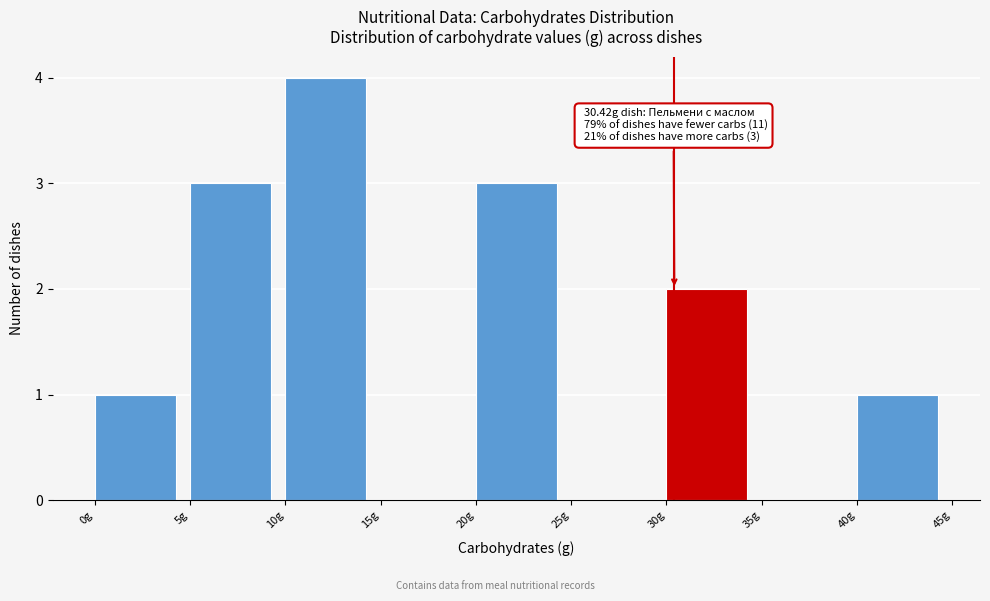

Over which range of the x-axis is the bar tallest?

10 to 15